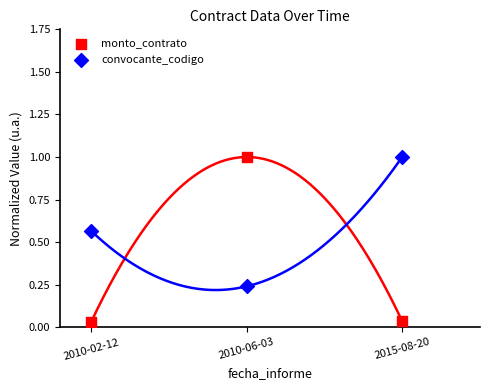

Which series has the widest spread of Y values?

monto_contrato